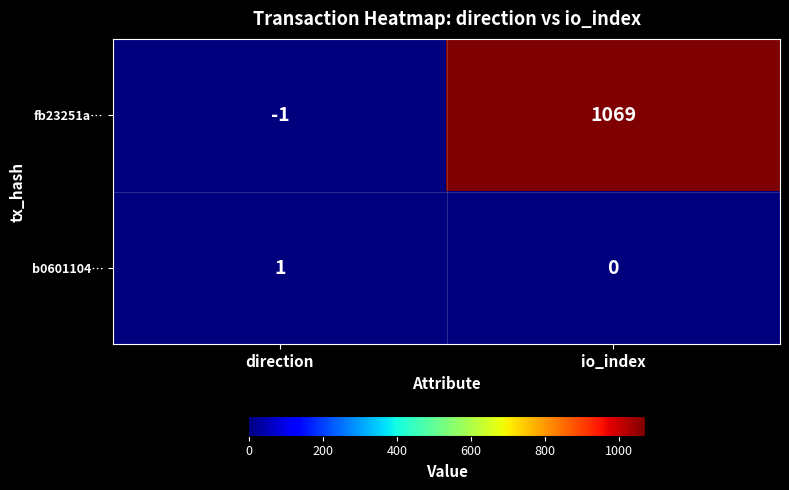

At which label does b0601104… reach its minimum?

io_index